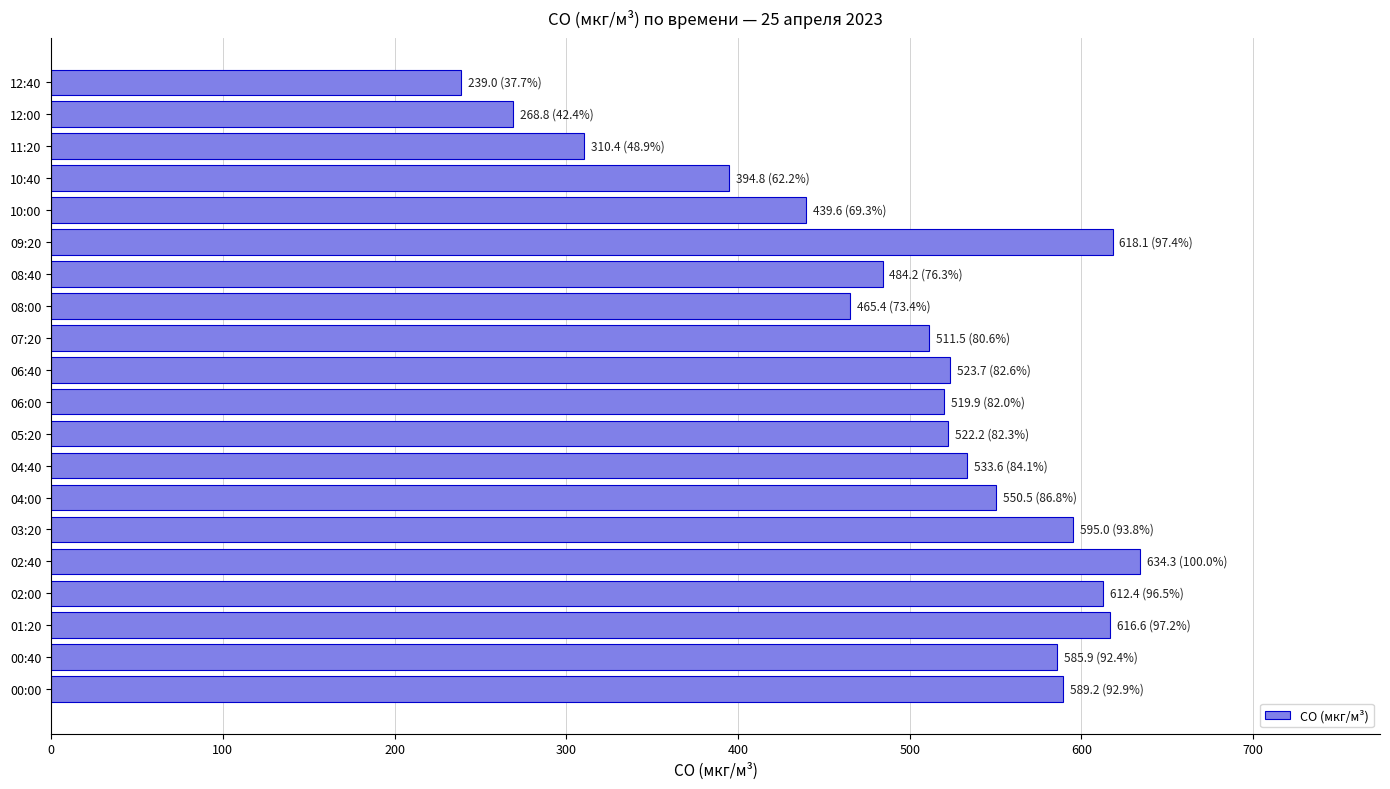

What is the difference between the maximum and minimum values?

395.4